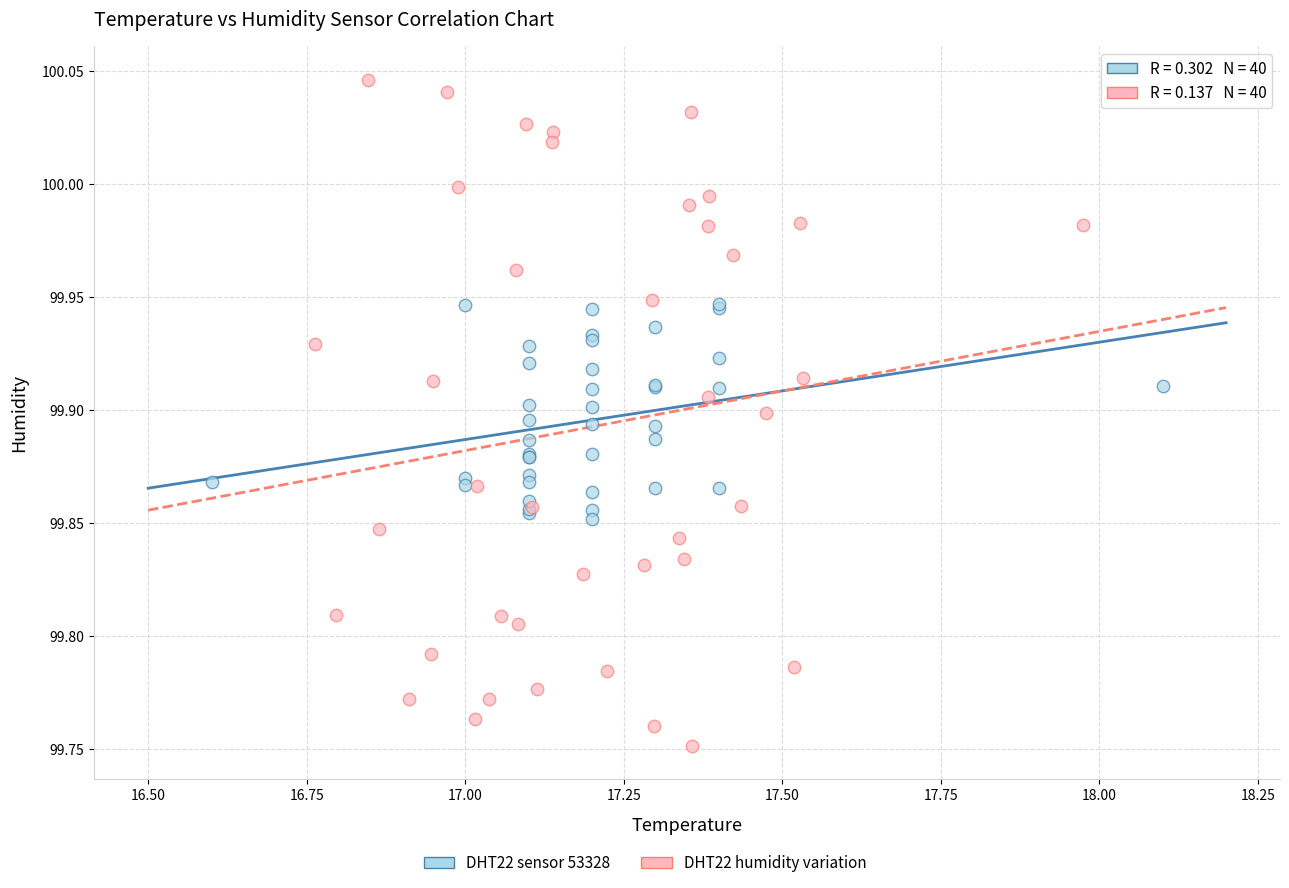

Which series contains the lowest Y value?

DHT22 humidity variation